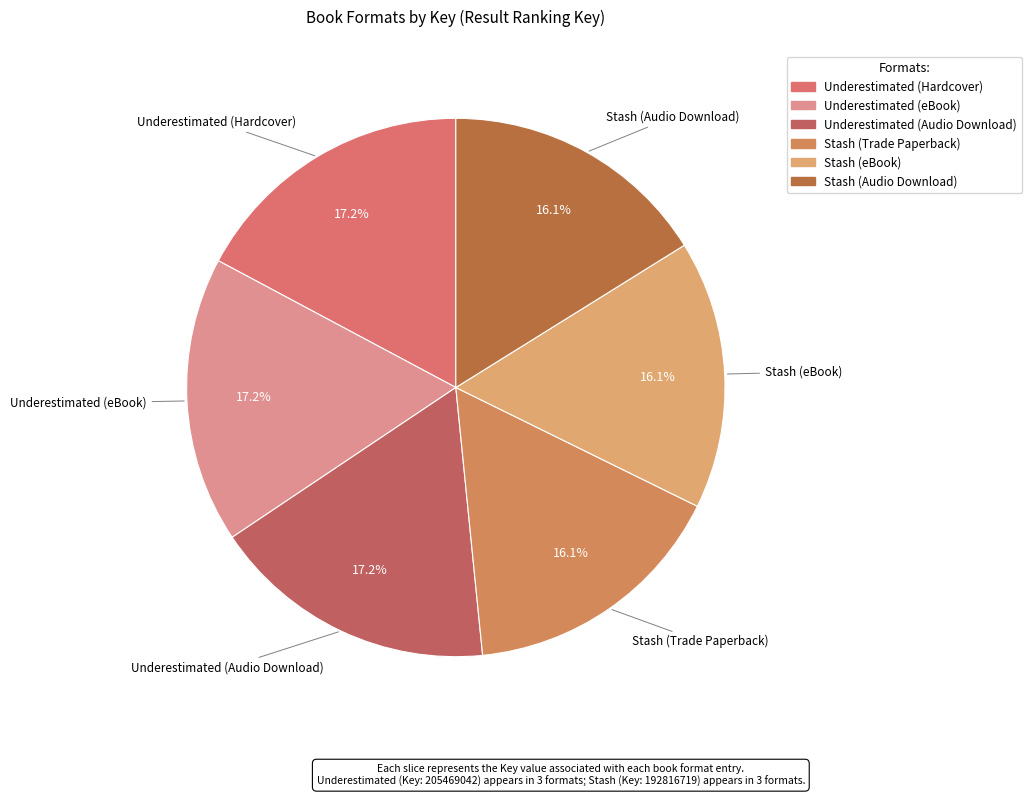

Is there any slice that represents more than half of the pie?

No